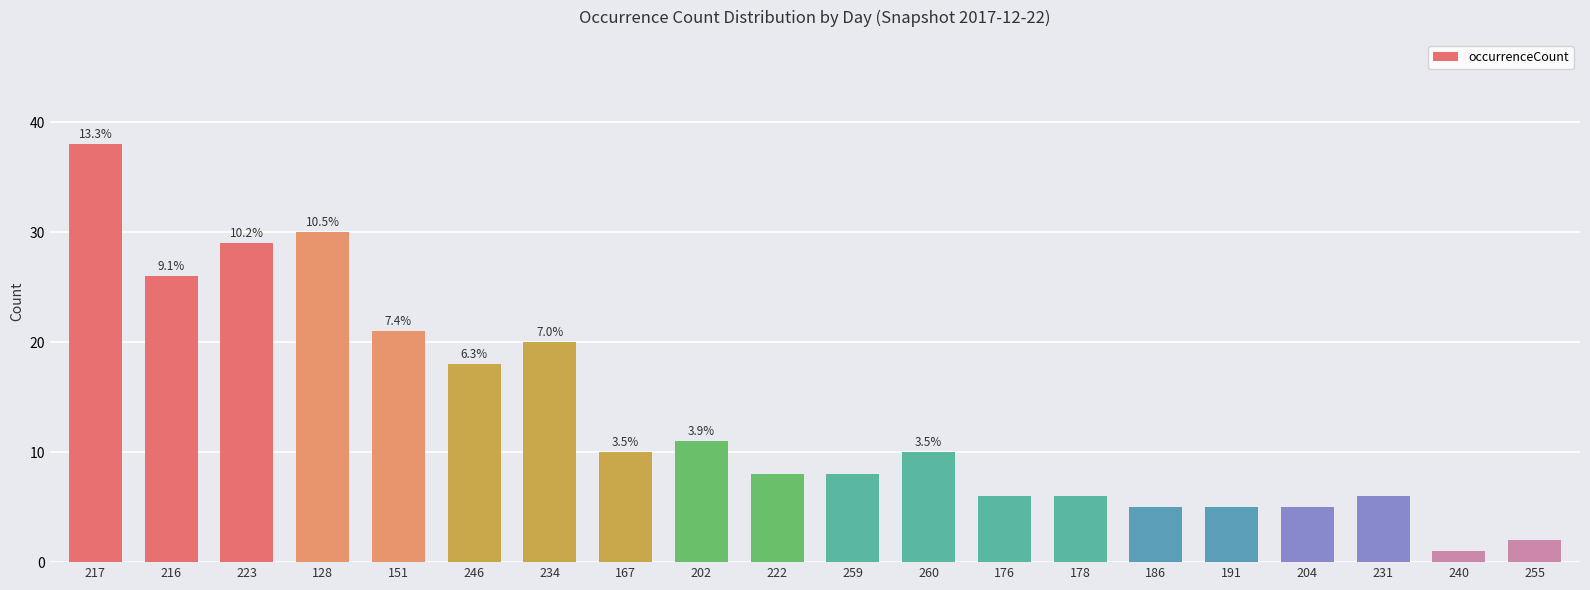

What is the approximate value at 178, to the nearest 5?

5